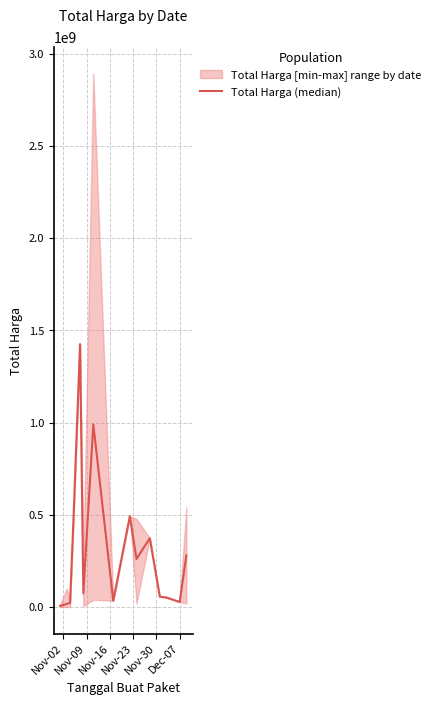

Count the number of data series in this chart.

1